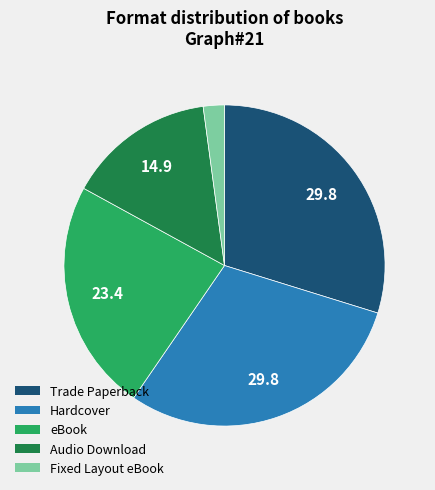

The Trade Paperback slice represents 15% of the pie. True or false?

False